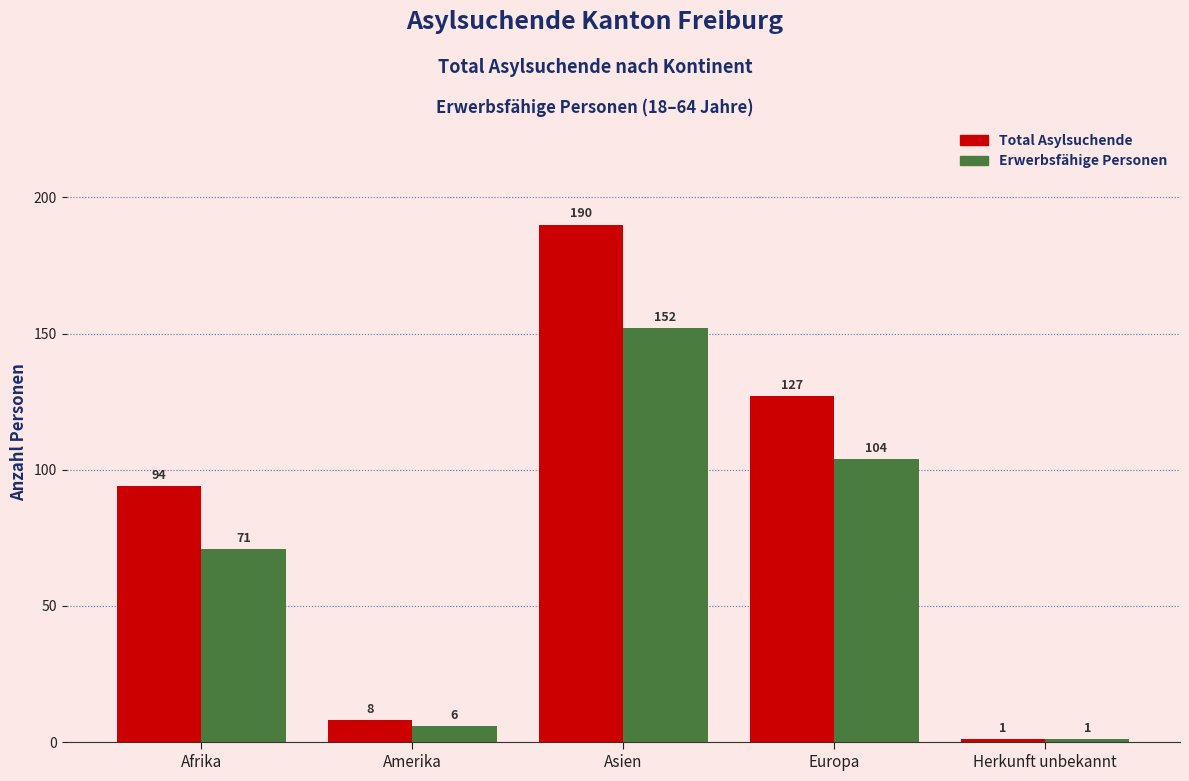

At which category does the chart reach its minimum across all series?

Herkunft unbekannt